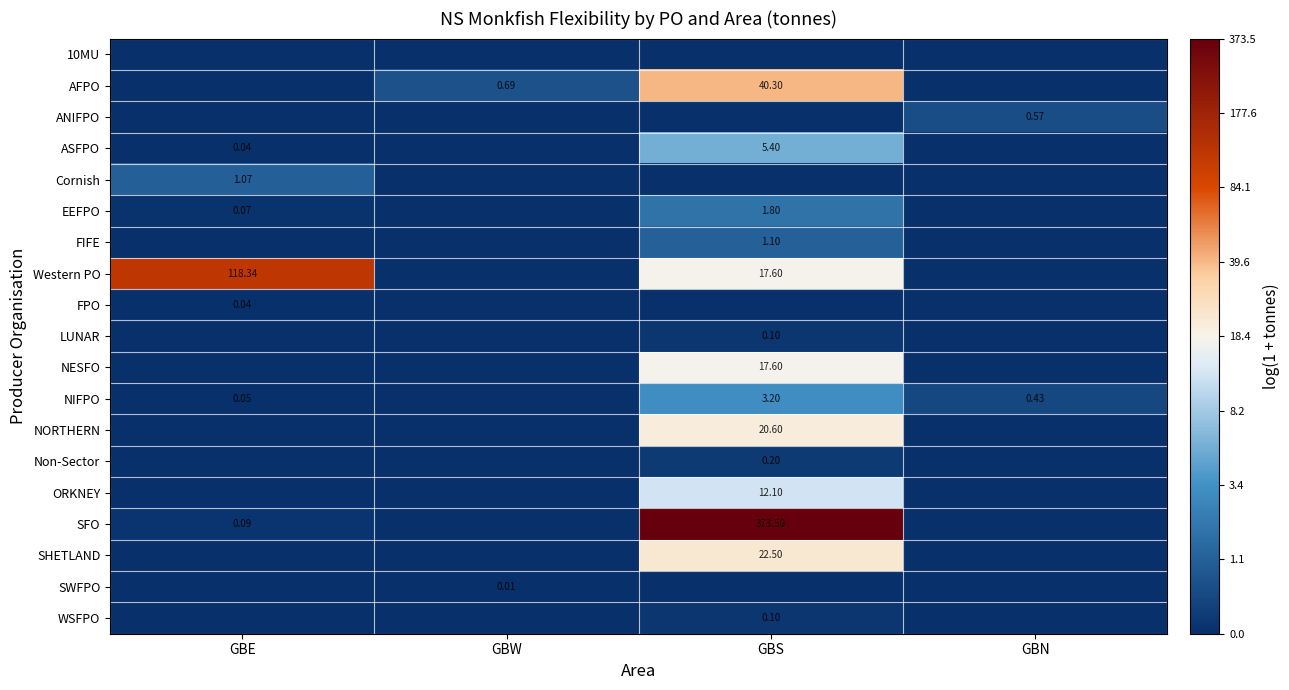

Is it true that ANIFPO equals -0.2 at GBS?

False